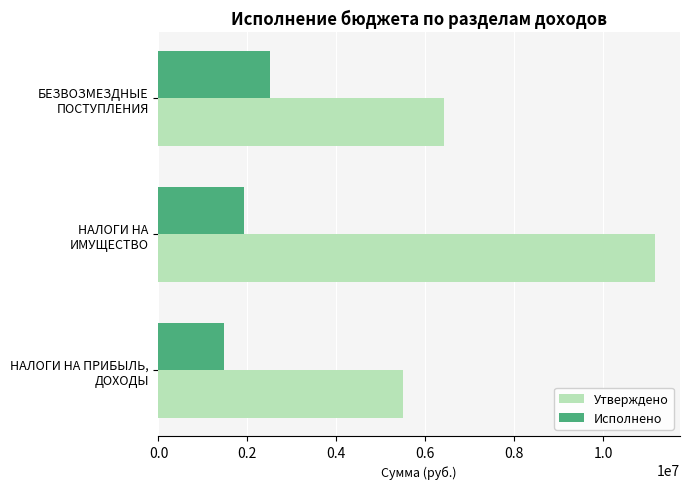

Which series has the largest total across all categories?

Утверждено